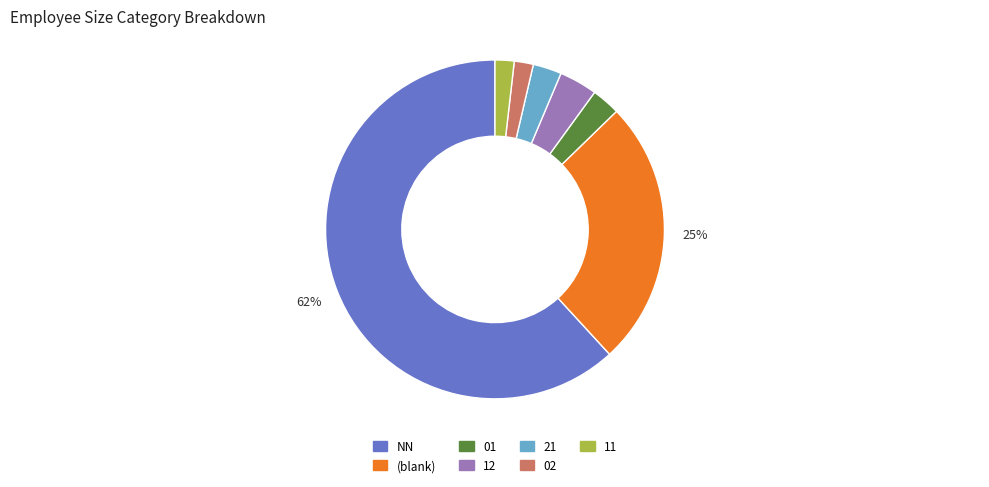

True or false: 01 accounts for 3% of the total.

True